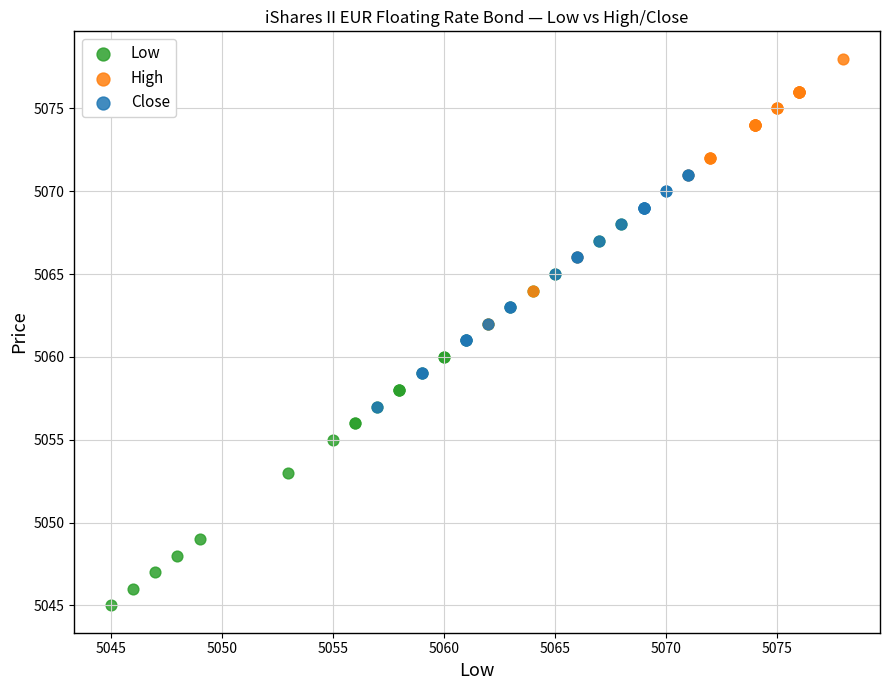

What are all the series names shown in the legend?

Low, High, Close